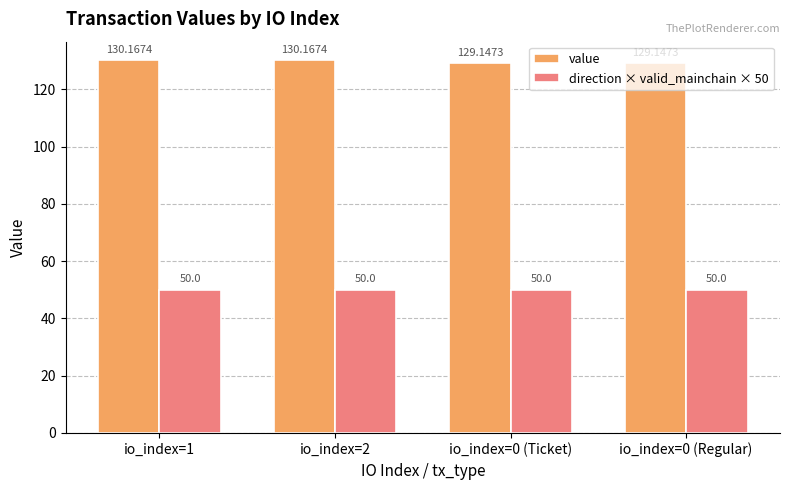

List the series in order of their overall mean, highest first.

value, direction × valid_mainchain × 50